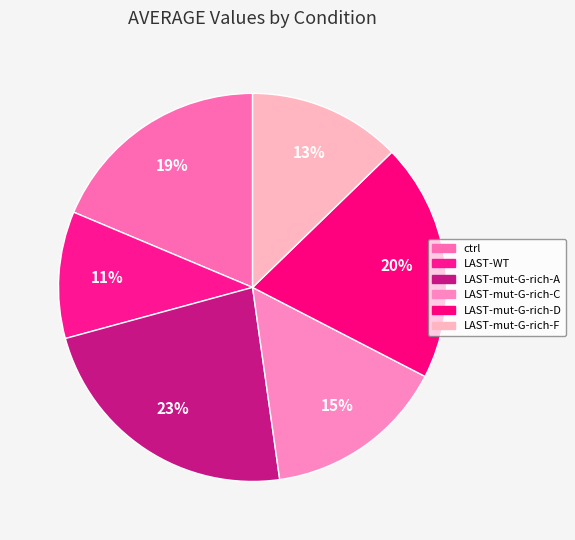

Which slice is the smallest?

LAST-WT